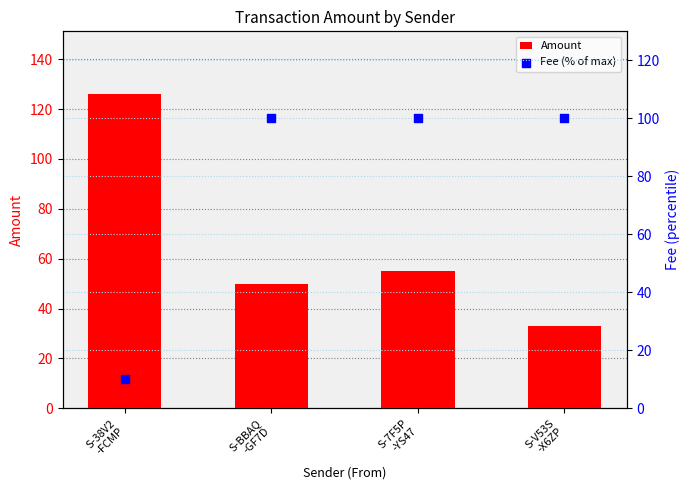

Which series has the largest total across all categories?

Fee (% of max)